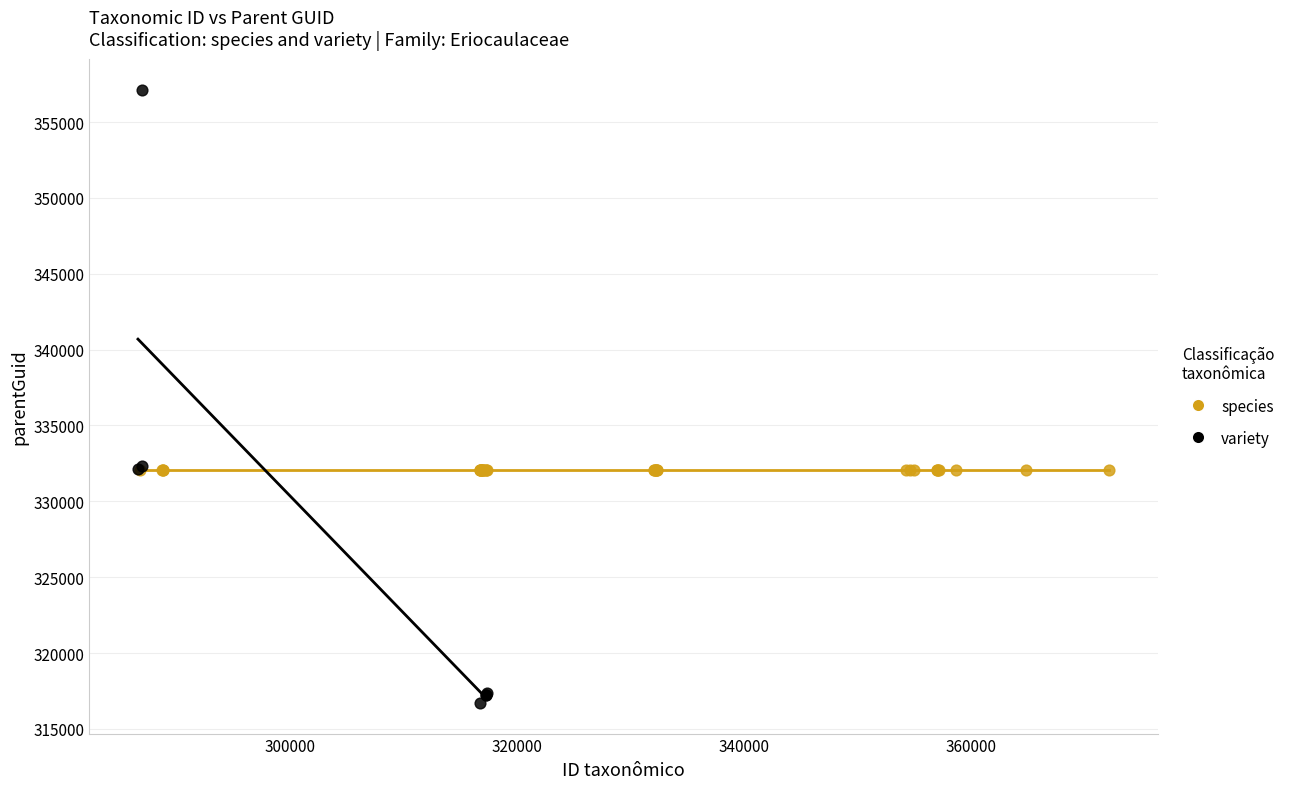

Which series contains the lowest Y value?

variety